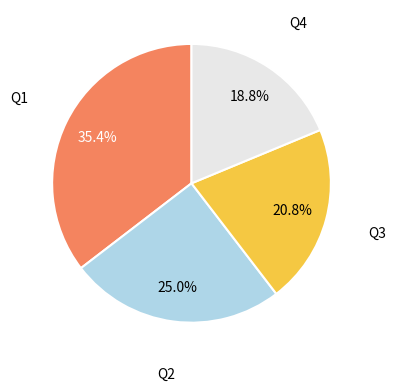

How many segments does this pie chart have?

4